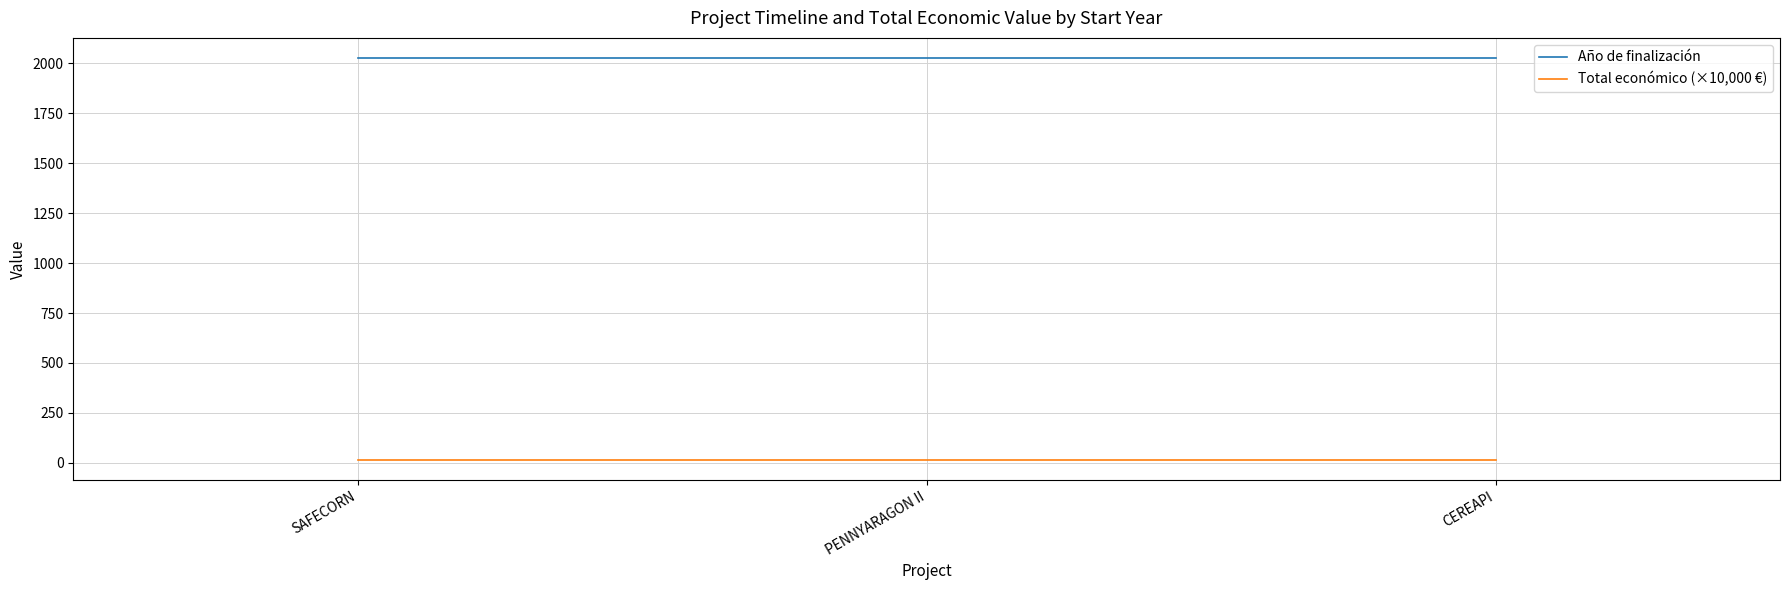

Count the number of data series in this chart.

2